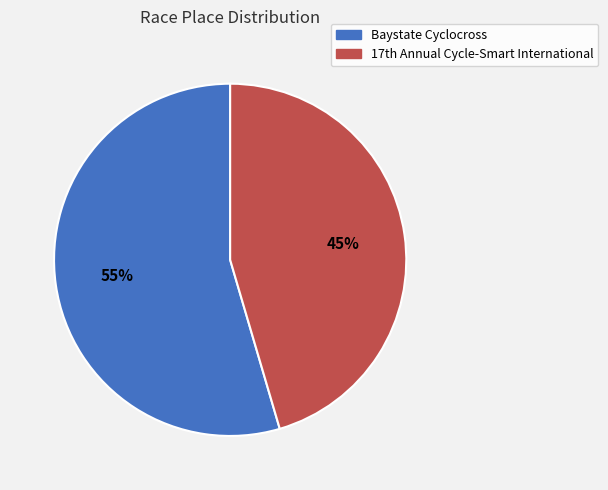

Is there any slice that represents more than half of the pie?

Yes